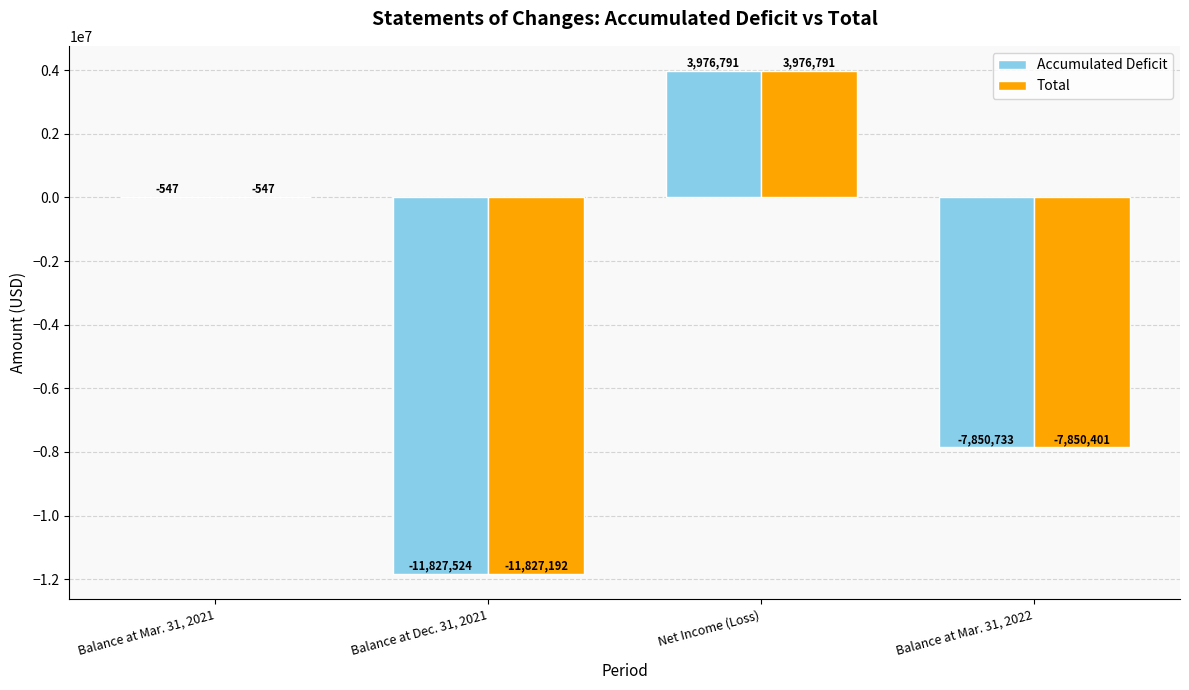

Is it true that Accumulated Deficit equals -11827524 at Balance at Dec. 31, 2021?

True